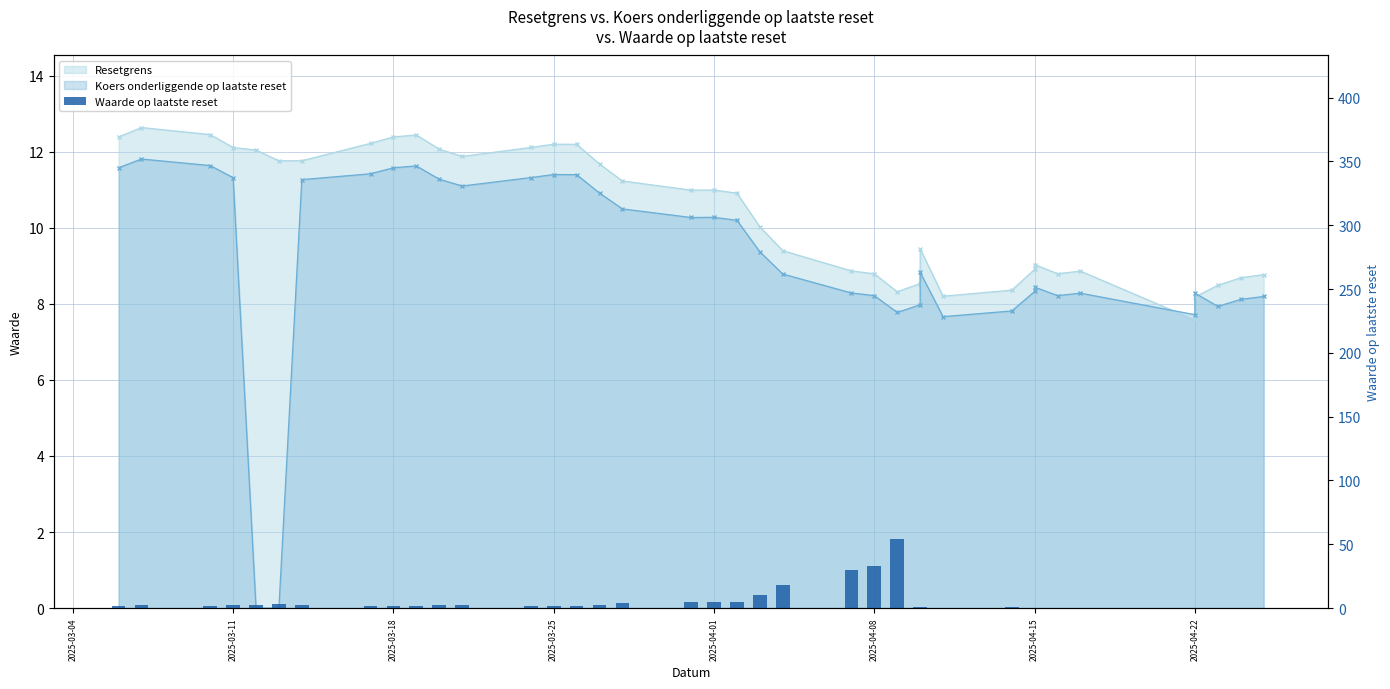

Does the chart contain any negative values?

No